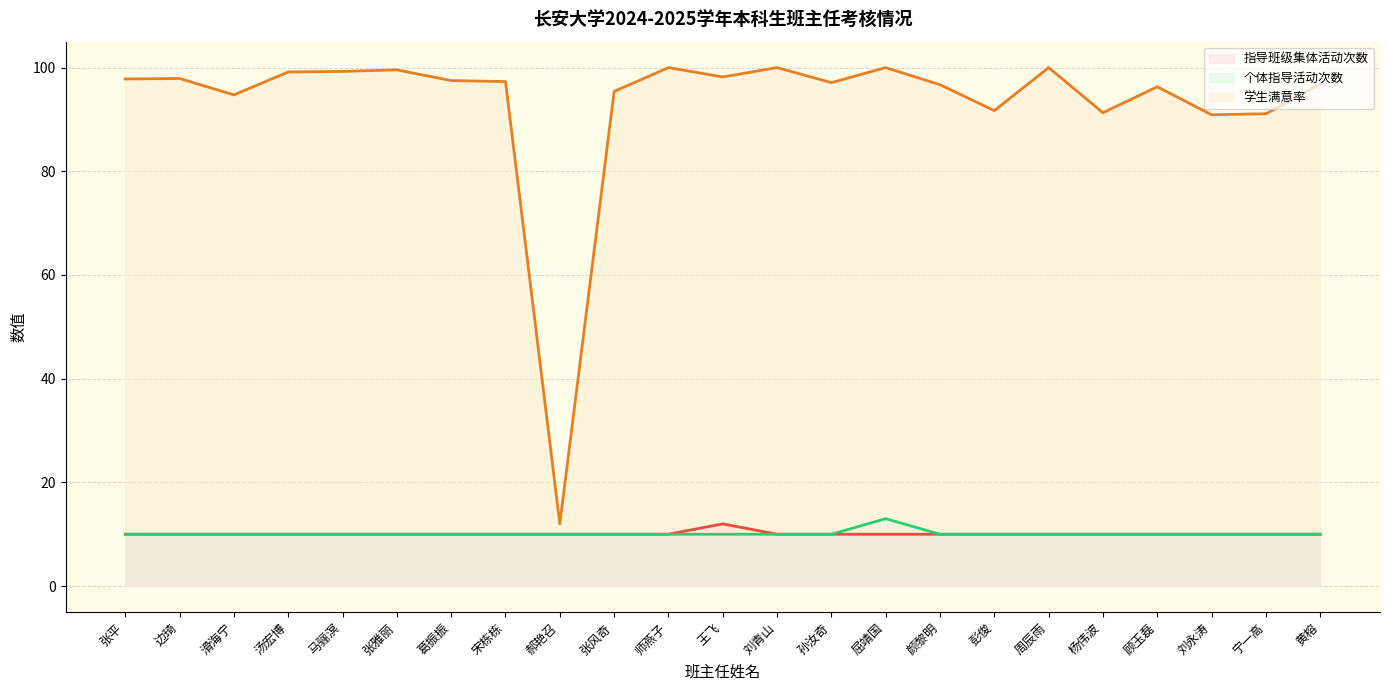

What is the label of the 17th point from the left?

彭俊